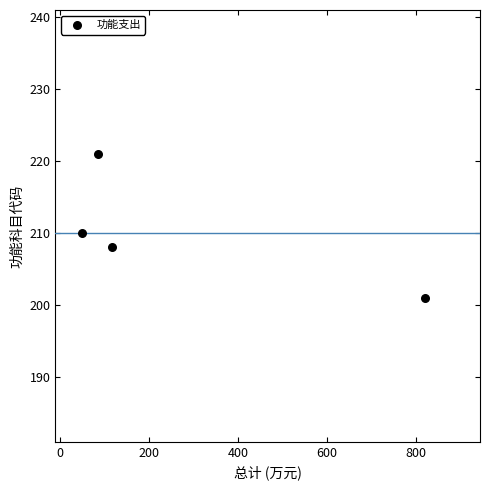

What is the range of Y values (max minus min)?

20